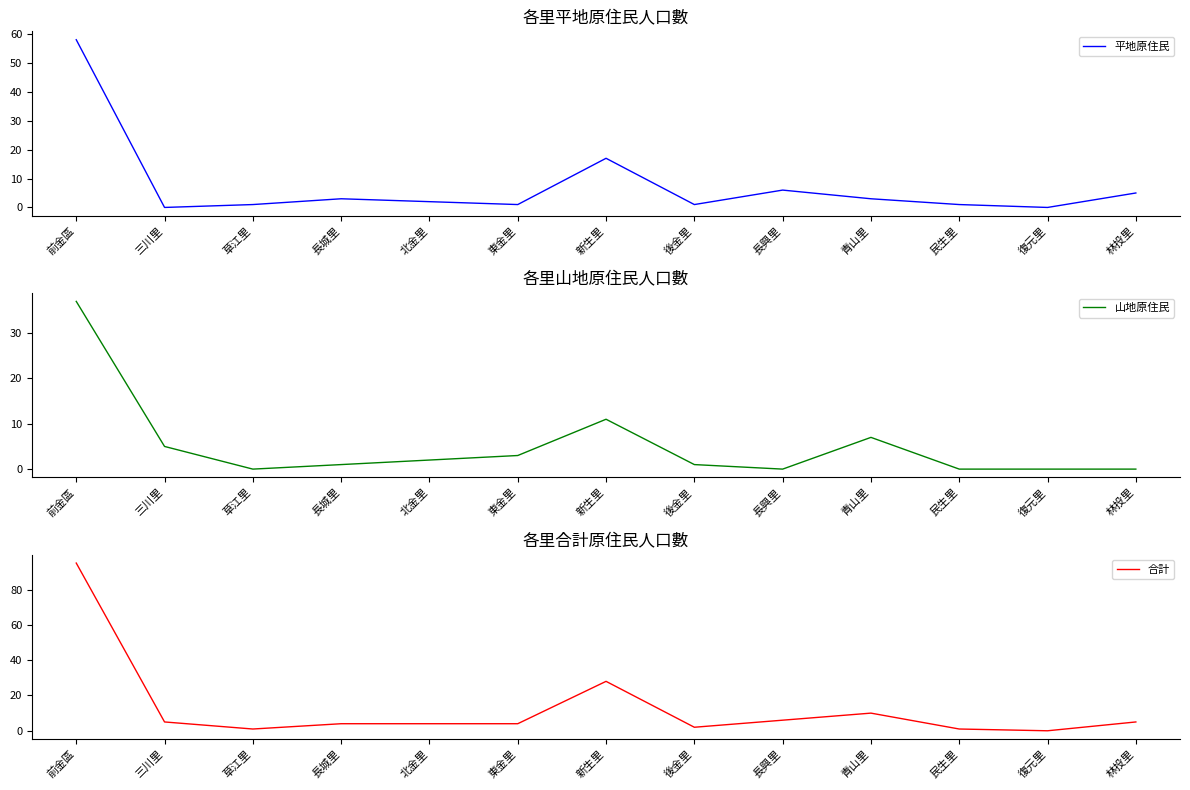

What is the average value of the 合計 series?

13